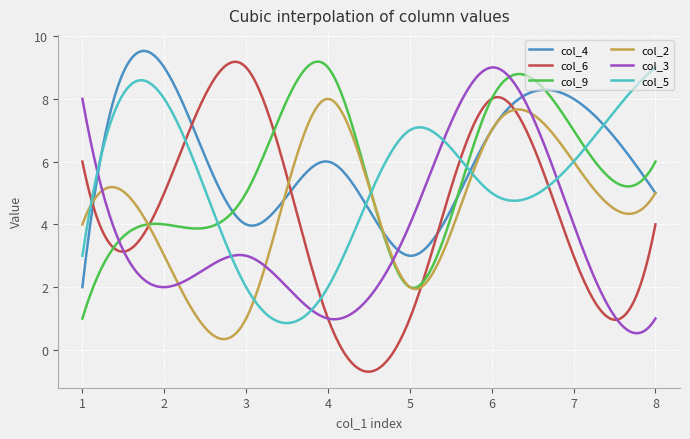

Which series has the largest total across all categories?

col_4